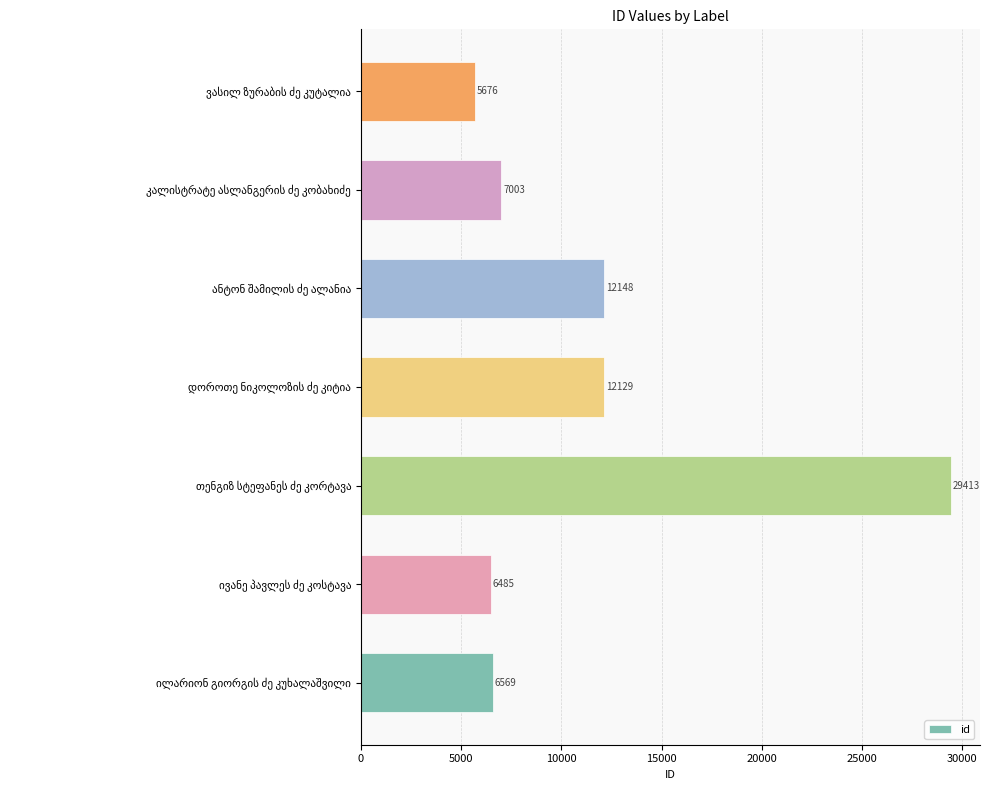

How many values are below 7003?

3